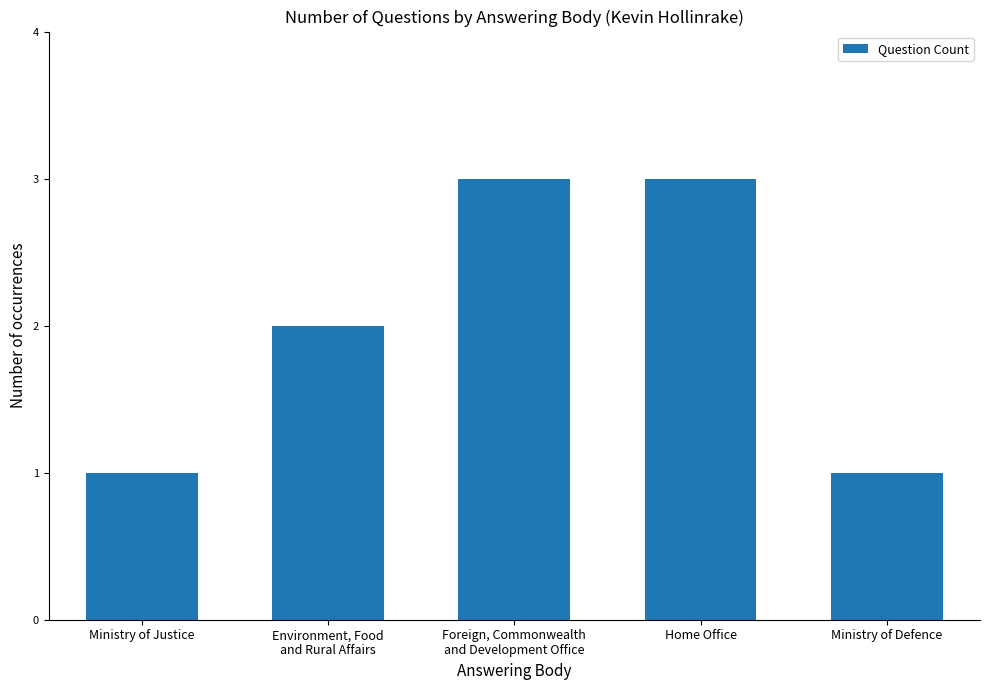

What is the difference between the values at Foreign, Commonwealth
and Development Office and Ministry of Defence?

2